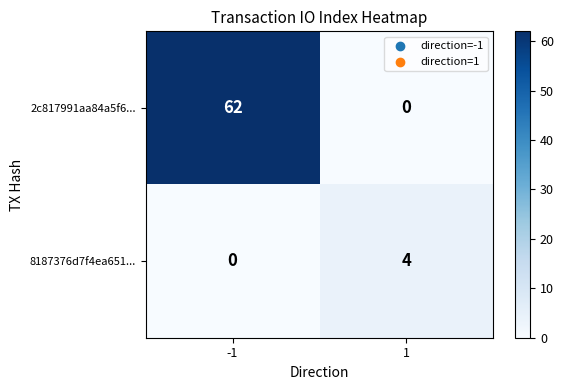

How many values in the 8187376d7f4ea651... series are below 4?

1